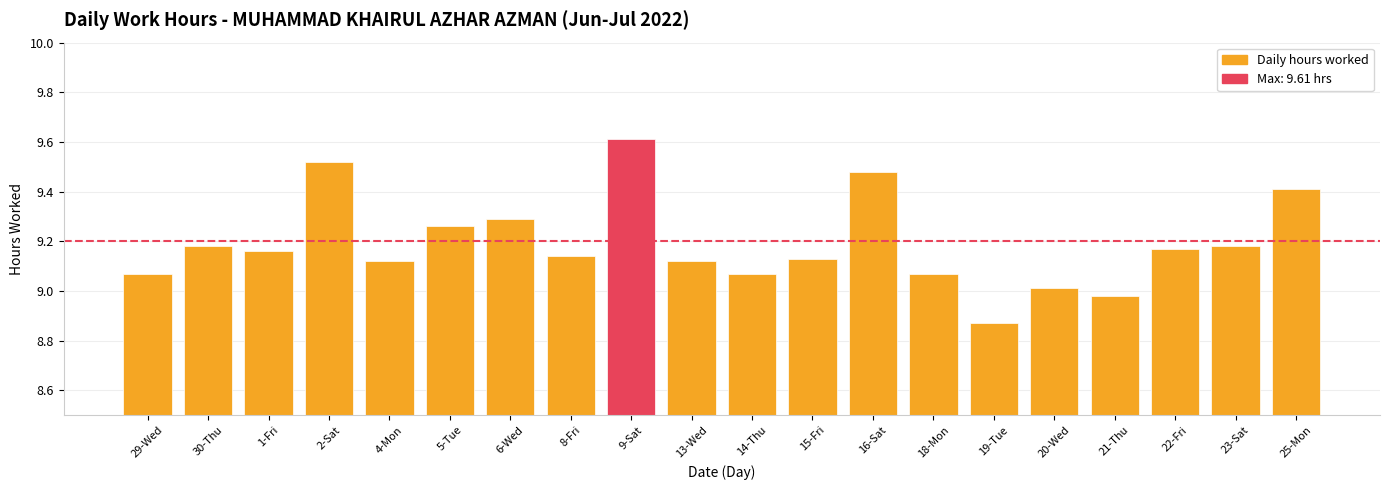

What is the change in value from 4-Mon to 9-Sat?

+0.5